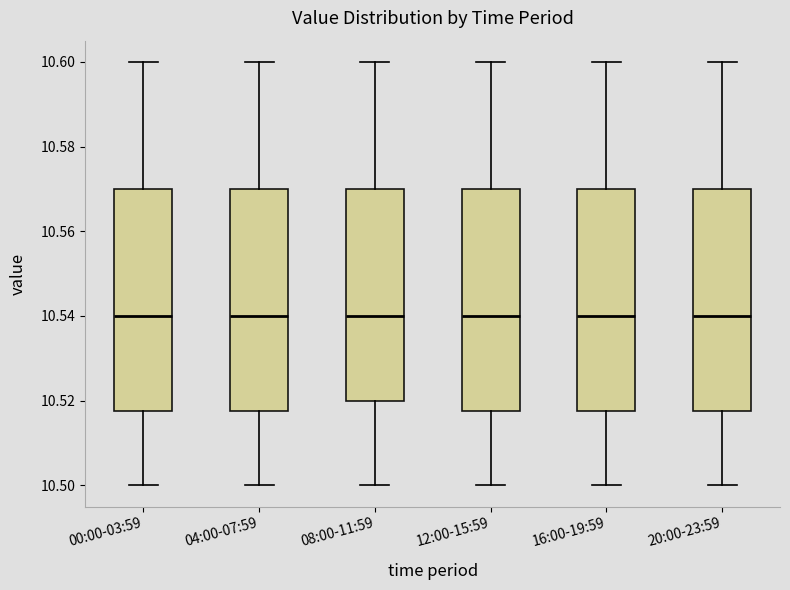

Reading left to right, read every box against the y-axis: the position of its median line, the range the box covers, and the ends of its whiskers. The values are not printed on the chart, so give them approximately, as read against the axis.

00:00-03:59: median 10.540, box 10.518 to 10.570, whiskers 10.500 to 10.600
04:00-07:59: median 10.540, box 10.518 to 10.570, whiskers 10.500 to 10.600
08:00-11:59: median 10.540, box 10.520 to 10.570, whiskers 10.500 to 10.600
12:00-15:59: median 10.540, box 10.518 to 10.570, whiskers 10.500 to 10.600
16:00-19:59: median 10.540, box 10.518 to 10.570, whiskers 10.500 to 10.600
20:00-23:59: median 10.540, box 10.518 to 10.570, whiskers 10.500 to 10.600